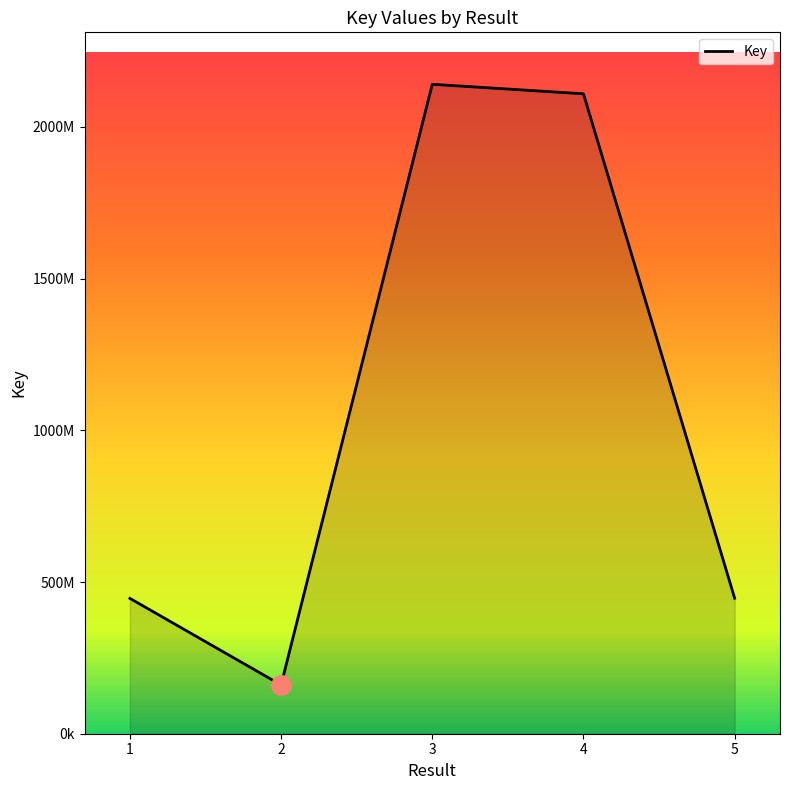

Does the chart display data point markers on the line(s)?

No